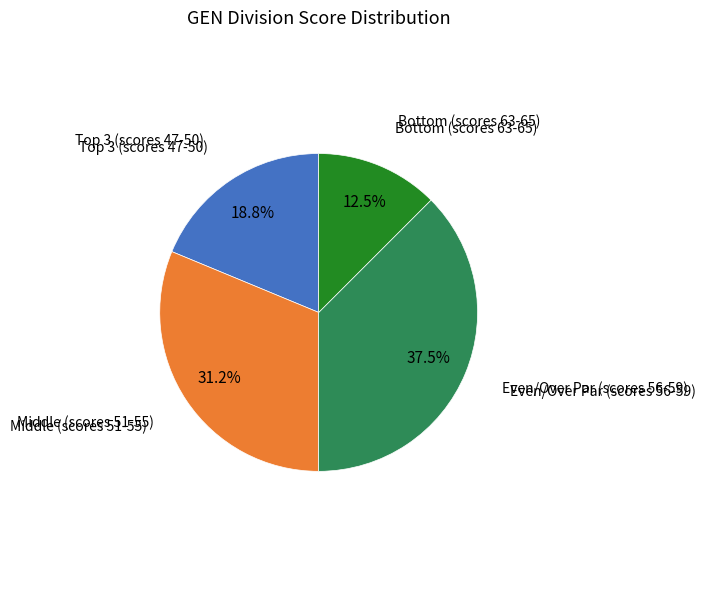

Does any single category account for the majority?

No